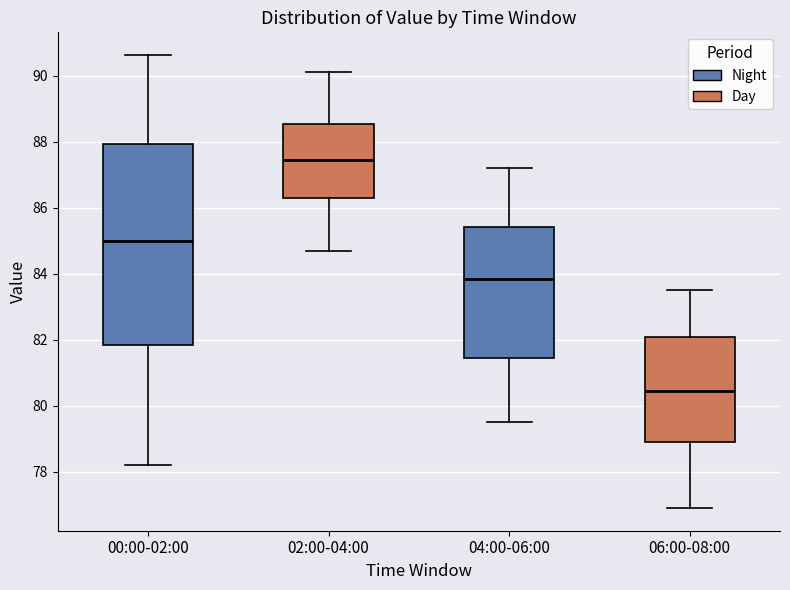

Reading left to right, read every box against the y-axis: the position of its median line, the range the box covers, and the ends of its whiskers. The values are not printed on the chart, so give them approximately, as read against the axis.

00:00-02:00: median 85.0, box 81.8 to 88.0, whiskers 78.2 to 90.6
02:00-04:00: median 87.4, box 86.4 to 88.6, whiskers 84.8 to 90.2
04:00-06:00: median 83.8, box 81.4 to 85.4, whiskers 79.6 to 87.2
06:00-08:00: median 80.4, box 79.0 to 82.0, whiskers 77.0 to 83.6